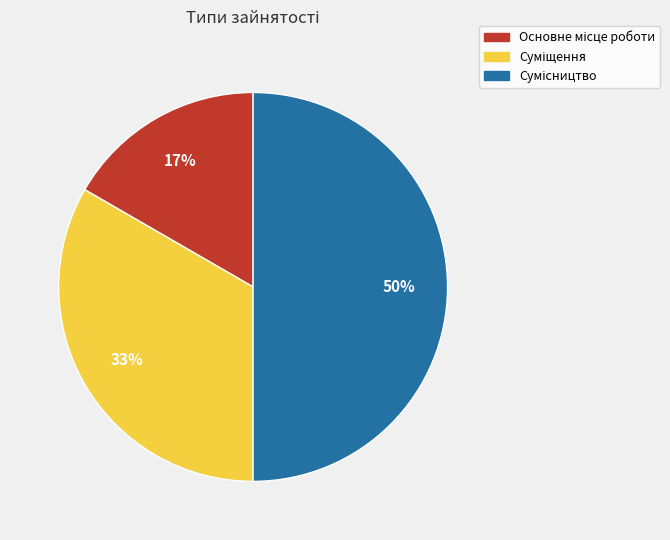

To the nearest percent, what is the average slice percentage?

33%